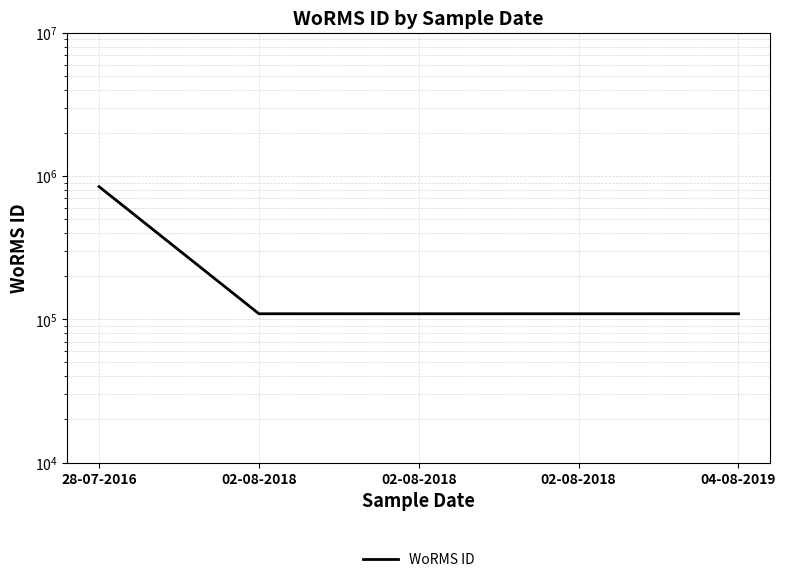

What is the sum of the values at 02-08-2018 and 02-08-2018?

218946